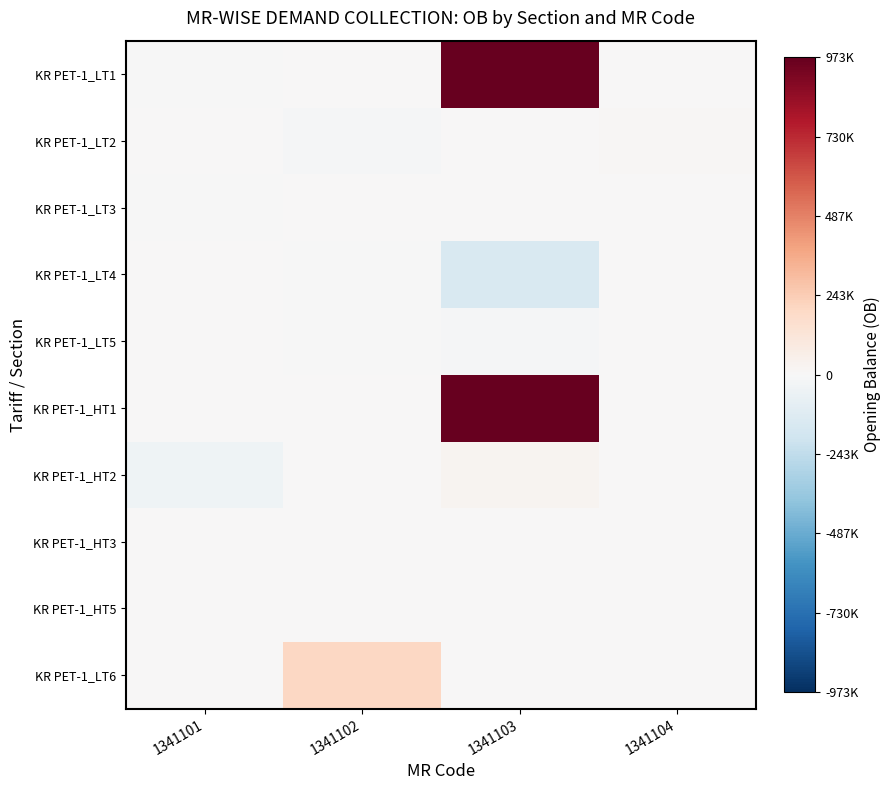

What is the spread (max minus min) of values at 1341103?

1123251.0